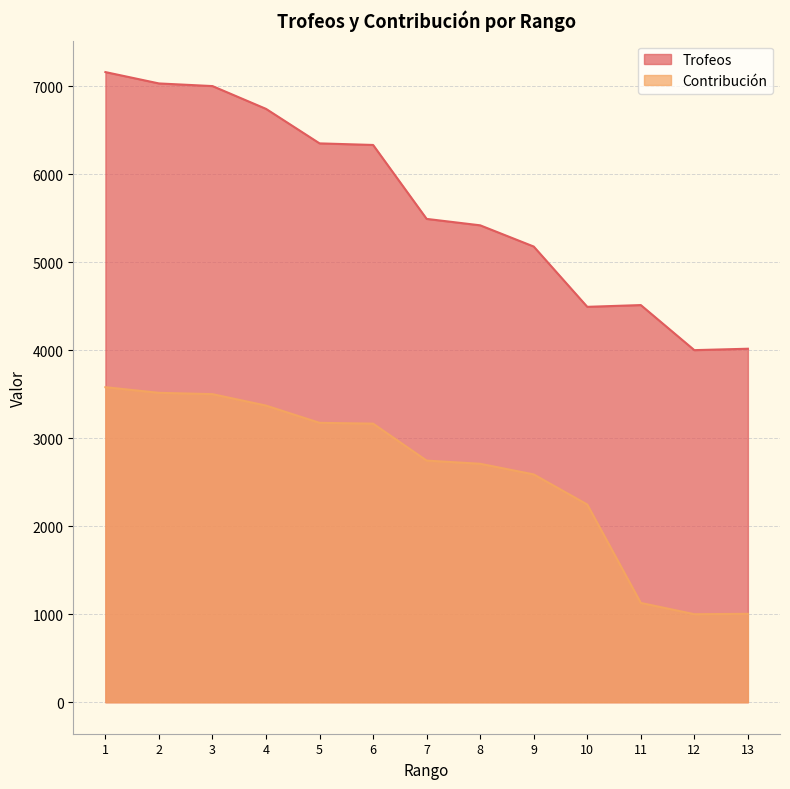

List the labels in order of Contribución value, smallest first.

12, 13, 11, 10, 9, 8, 7, 6, 5, 4, 3, 2, 1